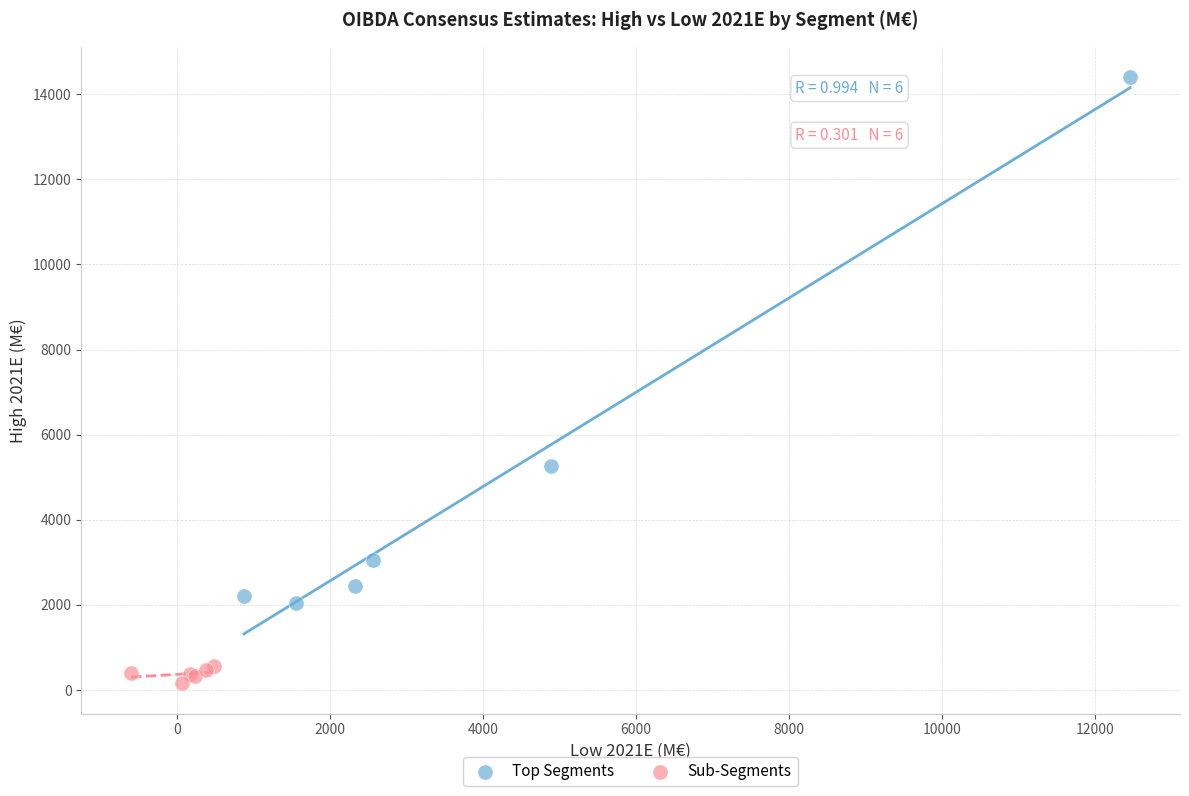

Which series contains the lowest Y value?

Sub-Segments